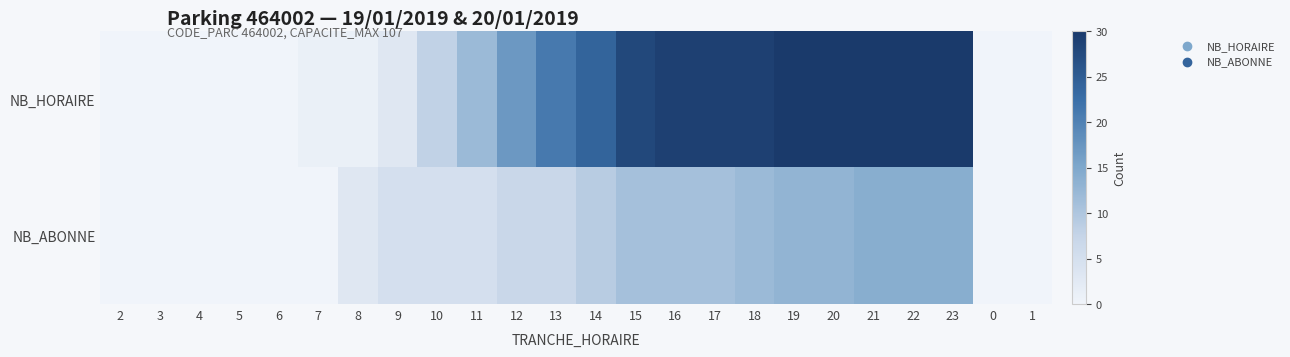

Which series has the largest range (max minus min)?

NB_HORAIRE